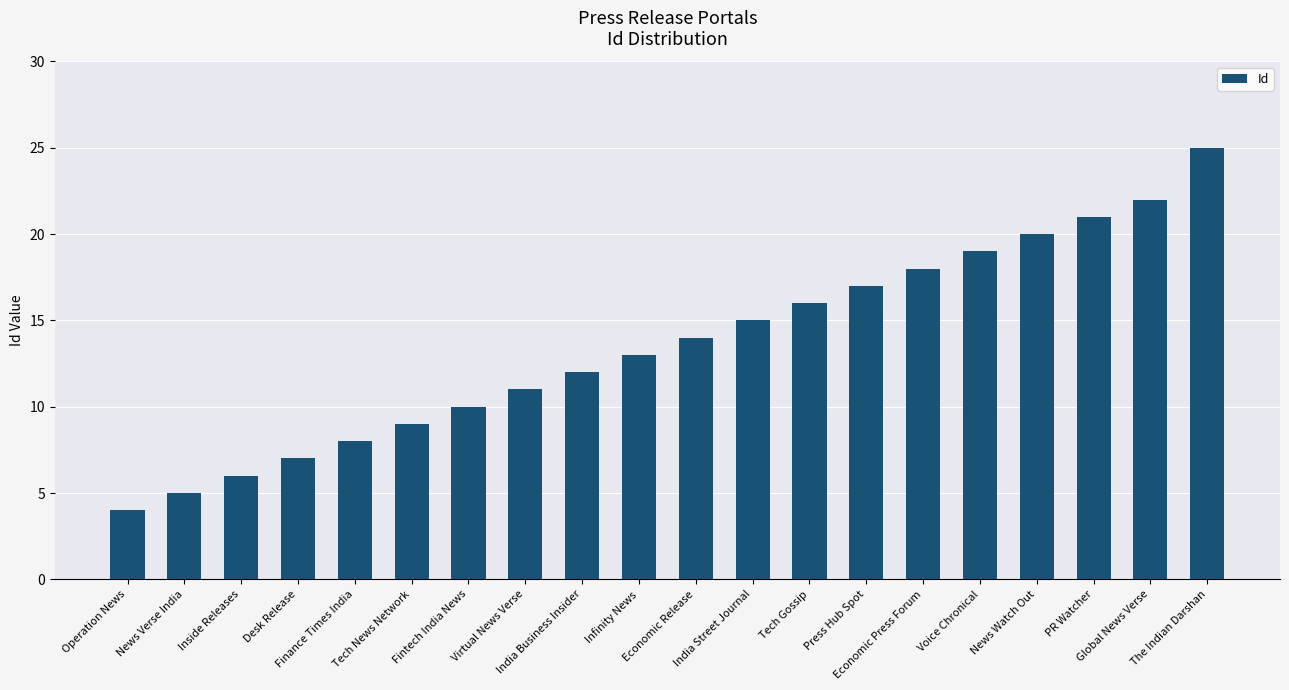

Rank the categories by value from highest to lowest.

The Indian Darshan, Global News Verse, PR Watcher, News Watch Out, Voice Chronical, Economic Press Forum, Press Hub Spot, Tech Gossip, India Street Journal, Economic Release, Infinity News, India Business Insider, Virtual News Verse, Fintech India News, Tech News Network, Finance Times India, Desk Release, Inside Releases, News Verse India, Operation News